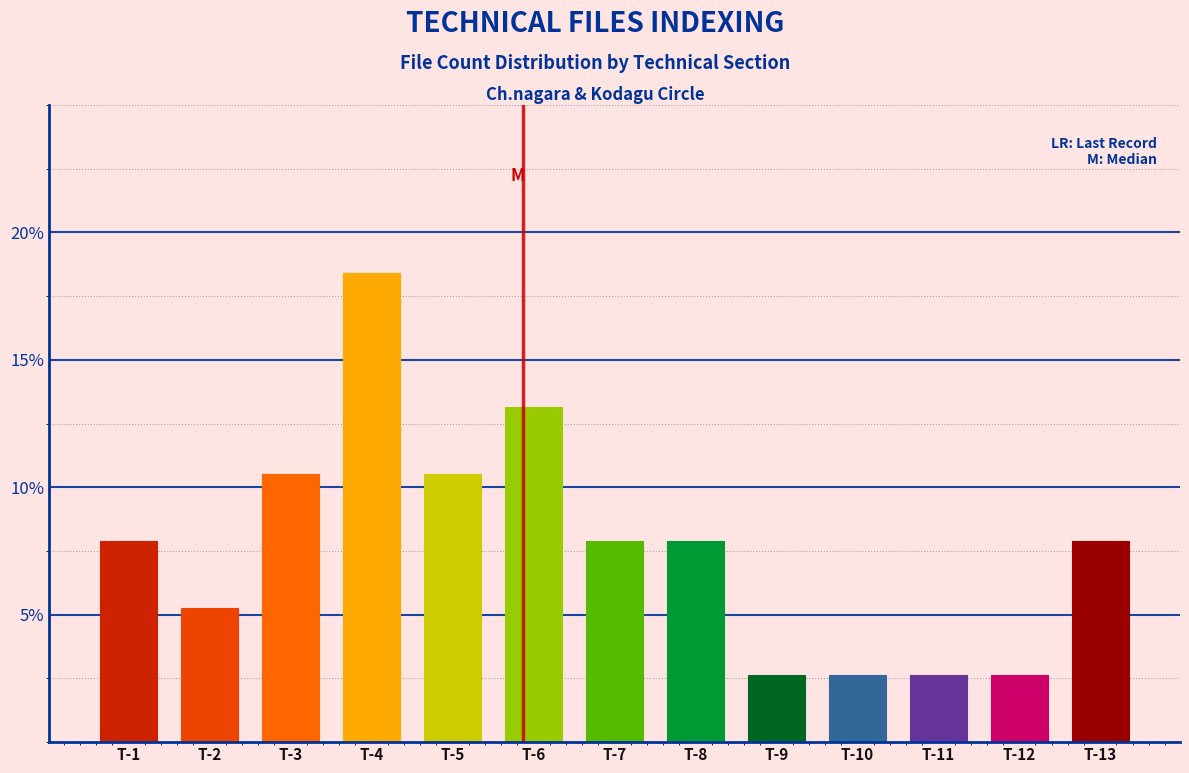

Reading left to right, extract all data points from this chart.

T-1=7.9	T-2=5.3	T-3=10.5	T-4=18.4	T-5=10.5	T-6=13.2	T-7=7.9	T-8=7.9	T-9=2.6	T-10=2.6	T-11=2.6	T-12=2.6	T-13=7.9